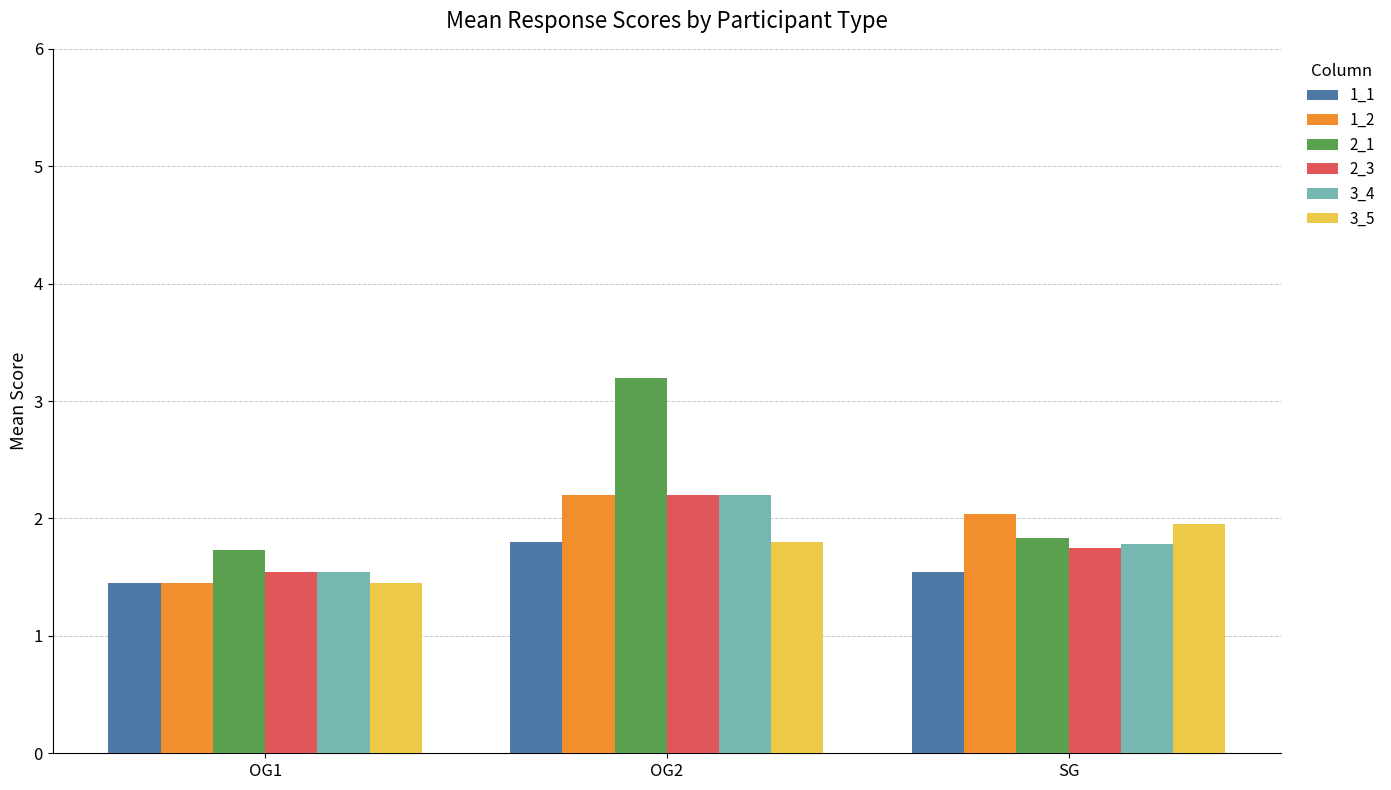

What is the approximate value of 1_2 at OG2?

2.2